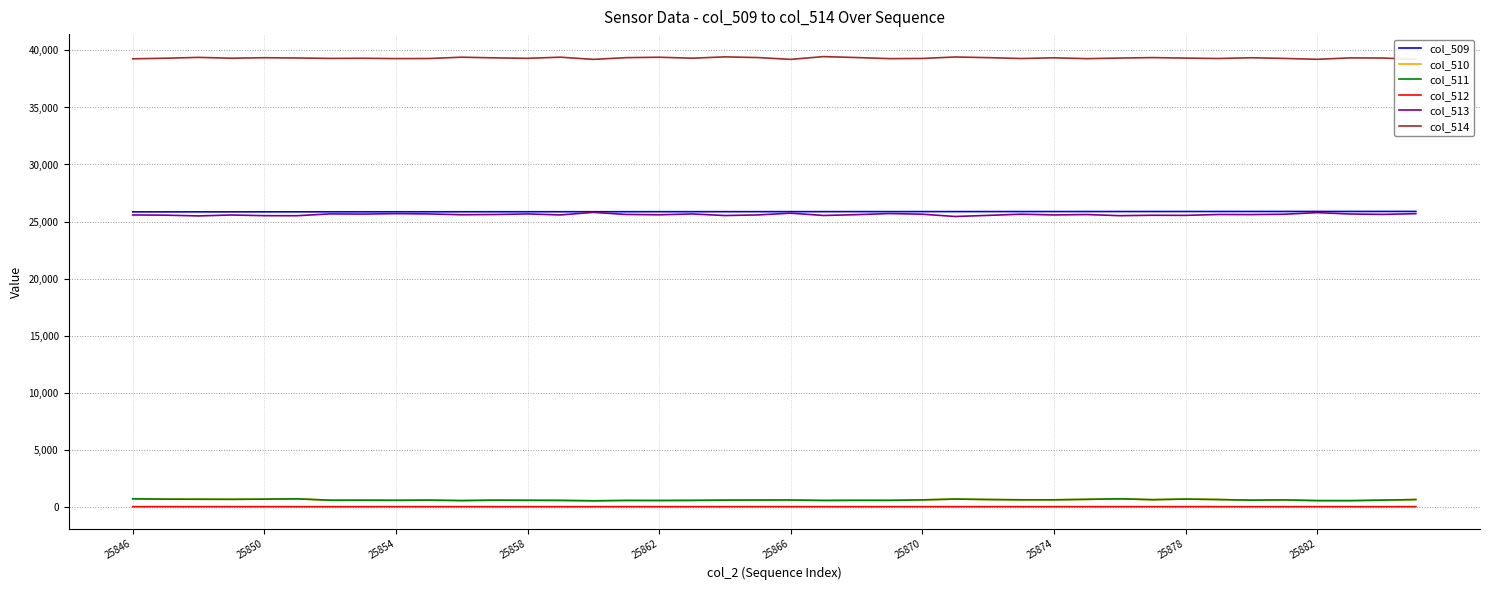

True or false: col_512 and col_513 intersect in this chart.

False